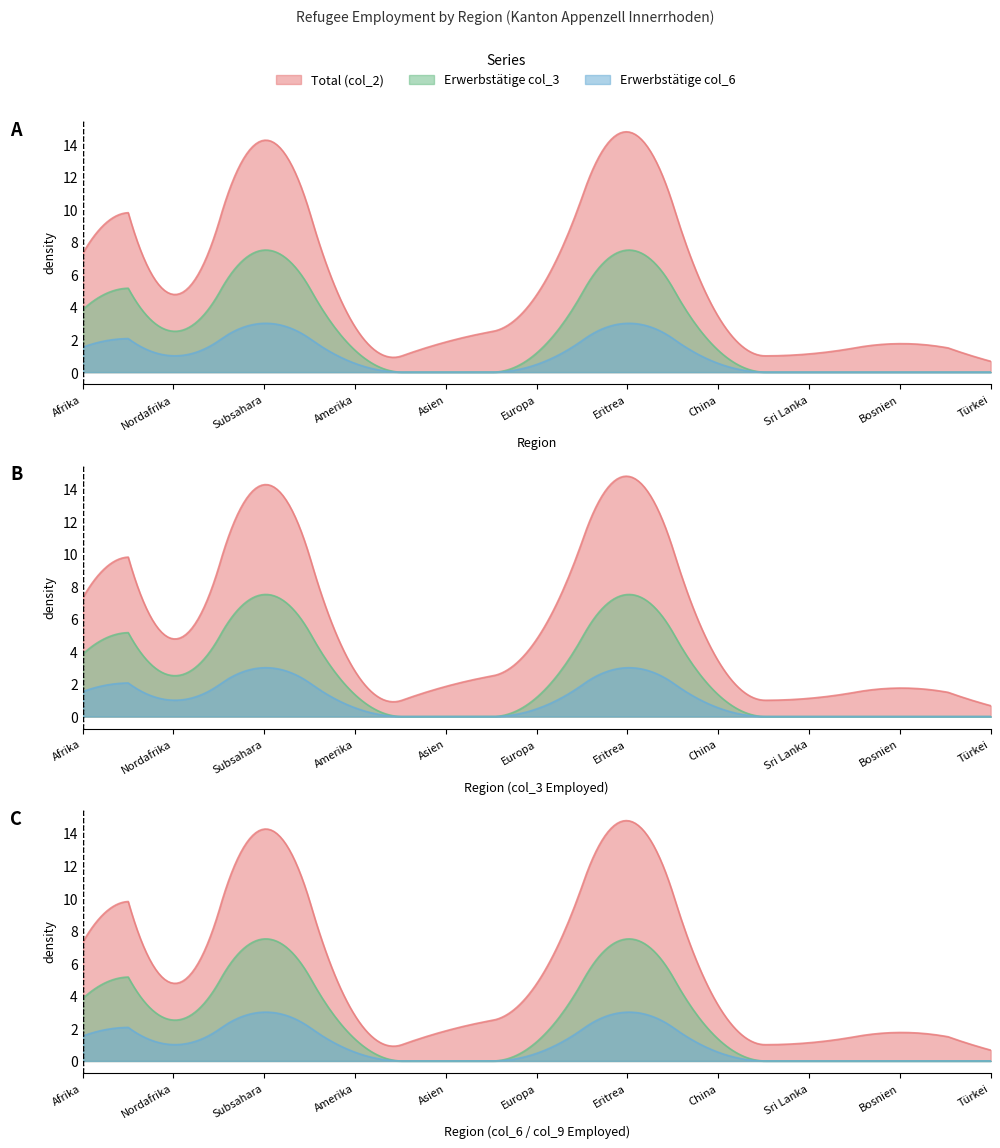

Which series has the widest spread of values?

Total (col_2)